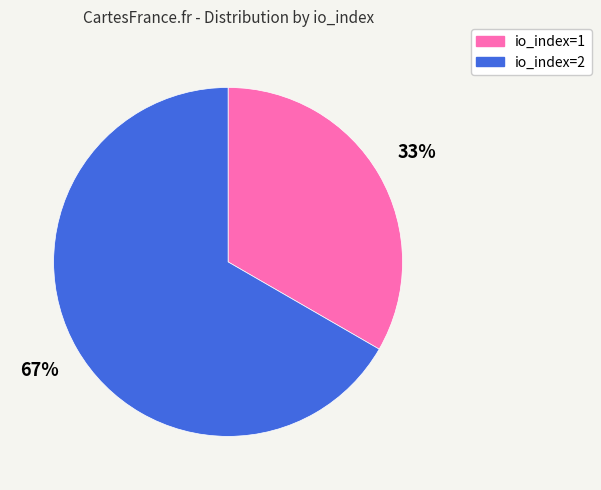

To the nearest percent, what portion does io_index=2 represent?

67%